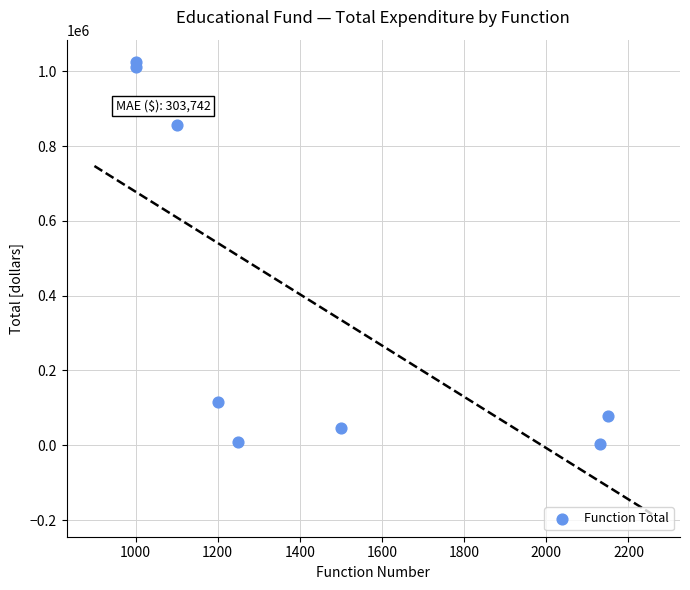

What Y value in the scatter plot is closest to 513332?

856174